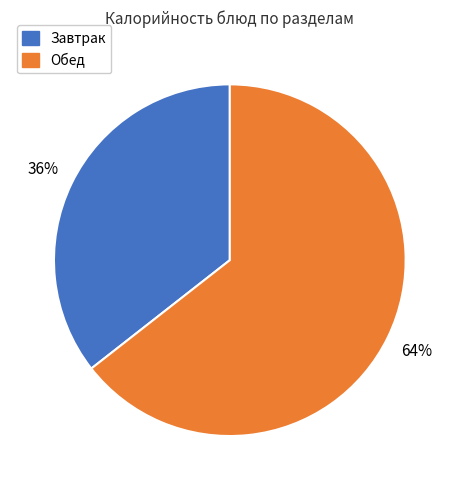

Combined, do Завтрак and Обед account for over 50%?

Yes